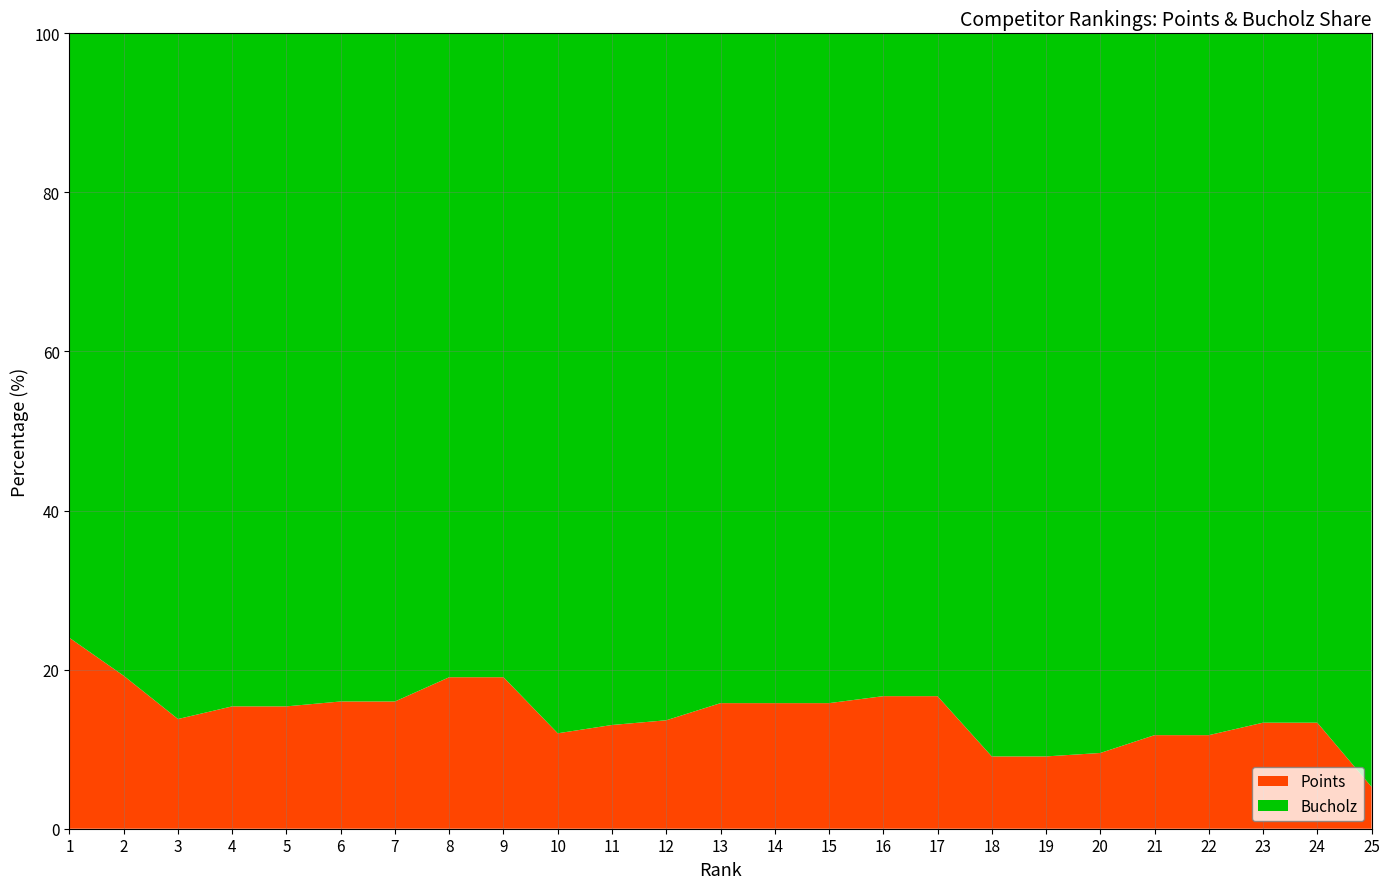

Reading left to right, extract all data points from this chart.

Points: 1=12	2=10	3=8	4=8	5=8	6=8	7=8	8=8	9=8	10=6	11=6	12=6	13=6	14=6	15=6	16=6	17=6	18=4	19=4	20=4	21=4	22=4	23=4	24=4	25=2
Bucholz: 1=38	2=42	3=50	4=44	5=44	6=42	7=42	8=34	9=34	10=44	11=40	12=38	13=32	14=32	15=32	16=30	17=30	18=40	19=40	20=38	21=30	22=30	23=26	24=26	25=36